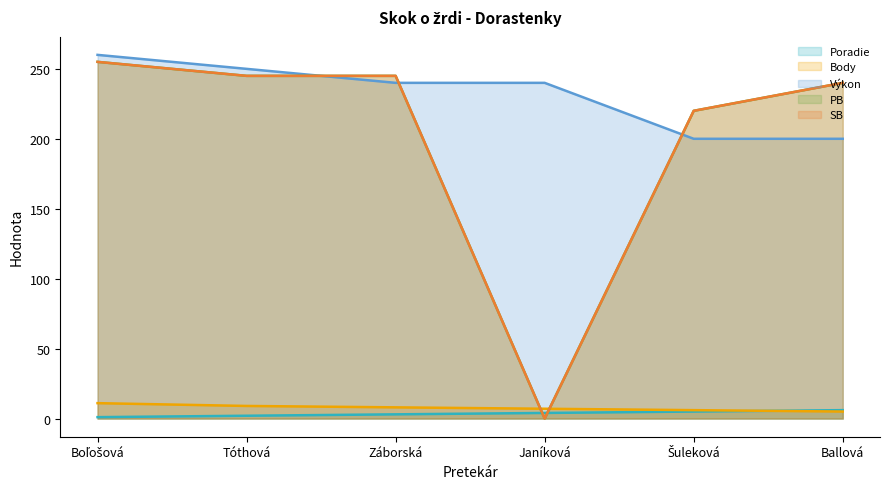

The SB series shows 405 at Boľošová. True or false?

False